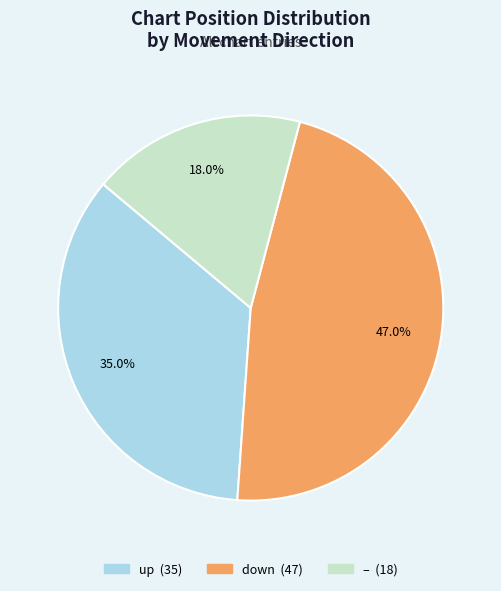

Is there a majority slice in this chart?

No